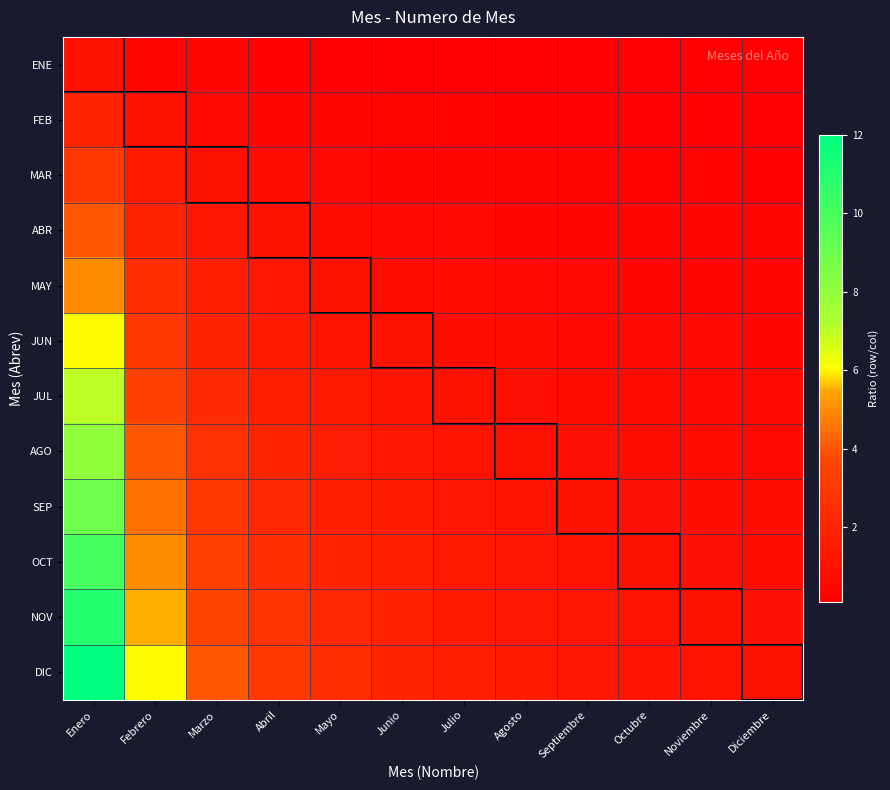

At which category does the chart reach its peak across all series?

Enero